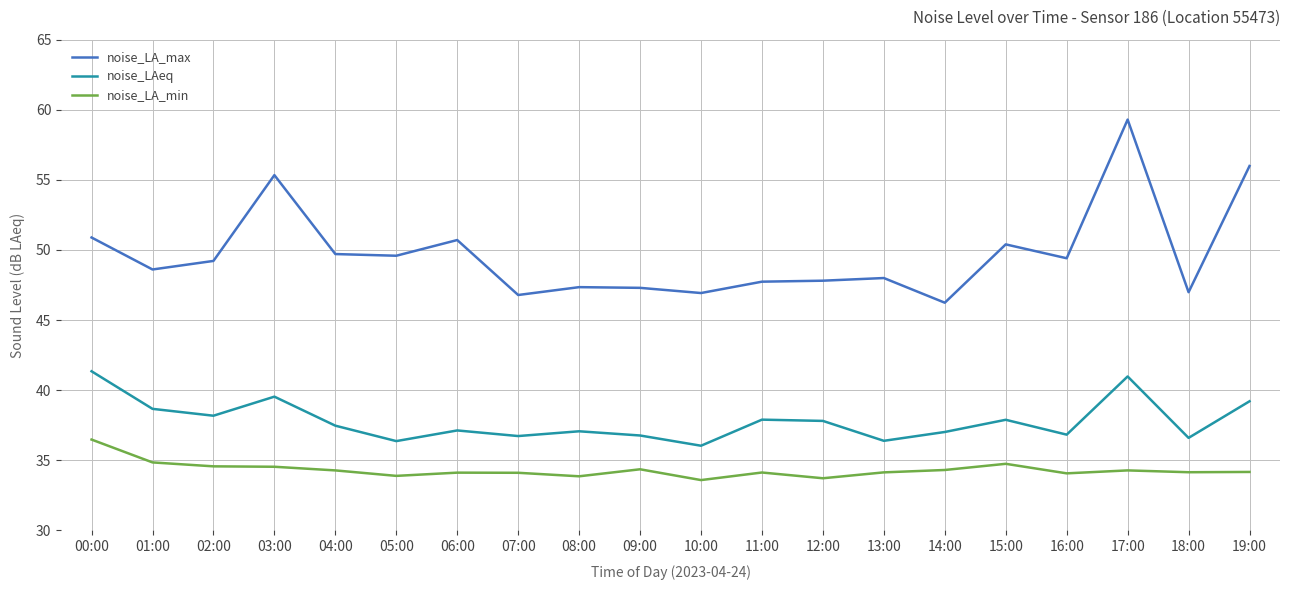

The value of noise_LA_max at 02:00 is 31.4. True or false?

False